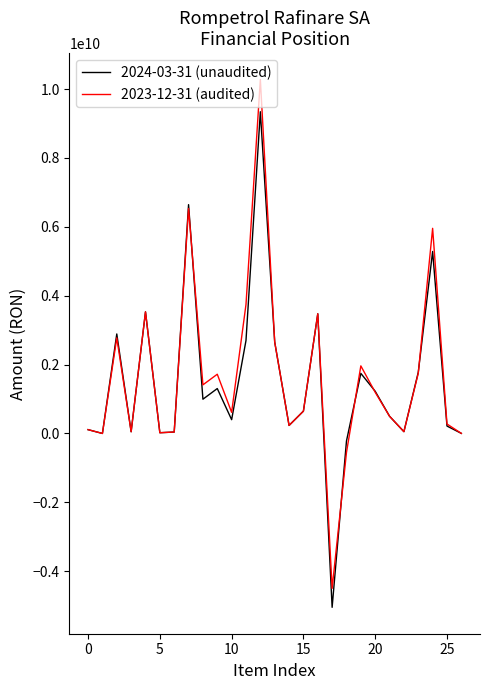

Which series has the widest spread of values?

2023-12-31 (audited)